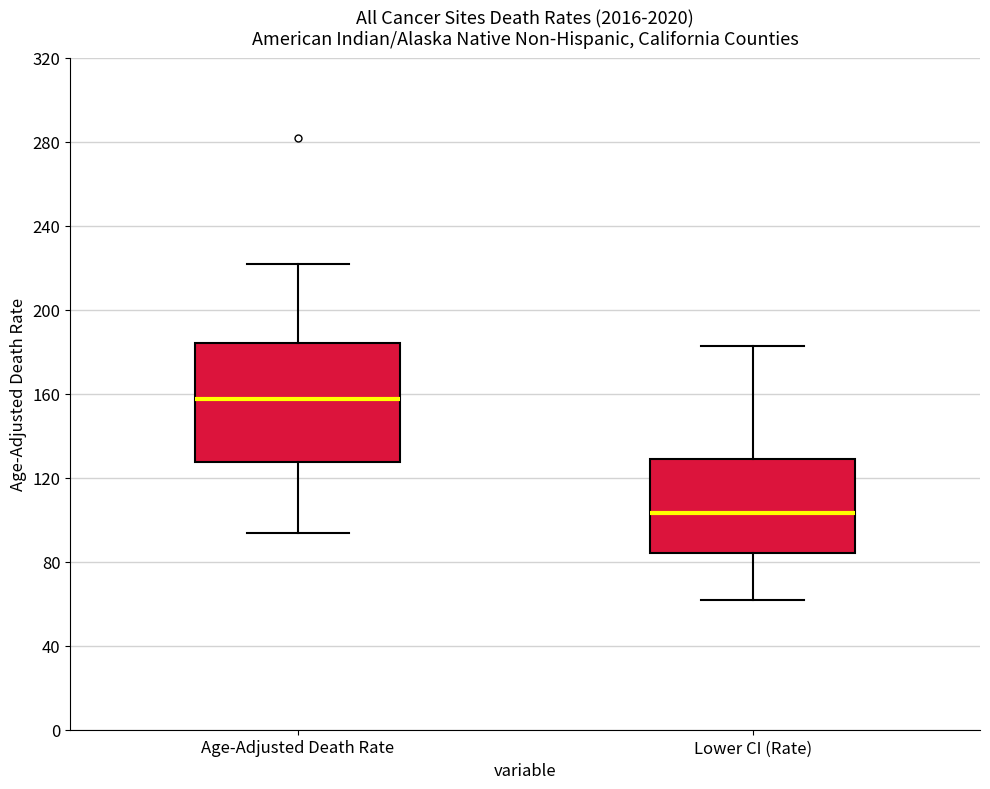

Reading left to right, read every box against the y-axis: the position of its median line, the range the box covers, and the ends of its whiskers. The values are not printed on the chart, so give them approximately, as read against the axis.

Age-Adjusted Death Rate: median 155, box 130 to 185, whiskers 95 to 220
Lower CI (Rate): median 105, box 85 to 130, whiskers 60 to 185